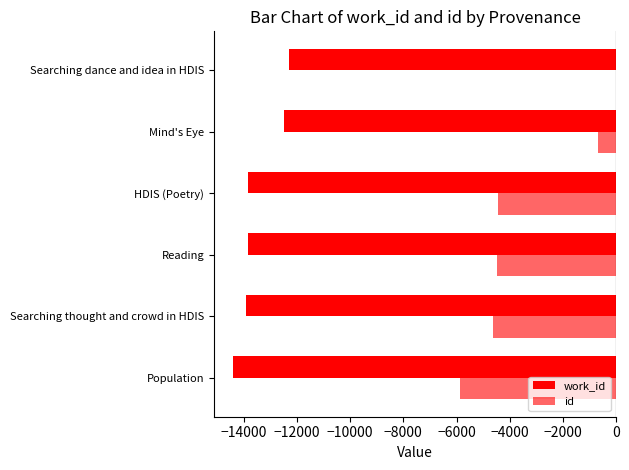

How many distinct data groups are displayed?

2